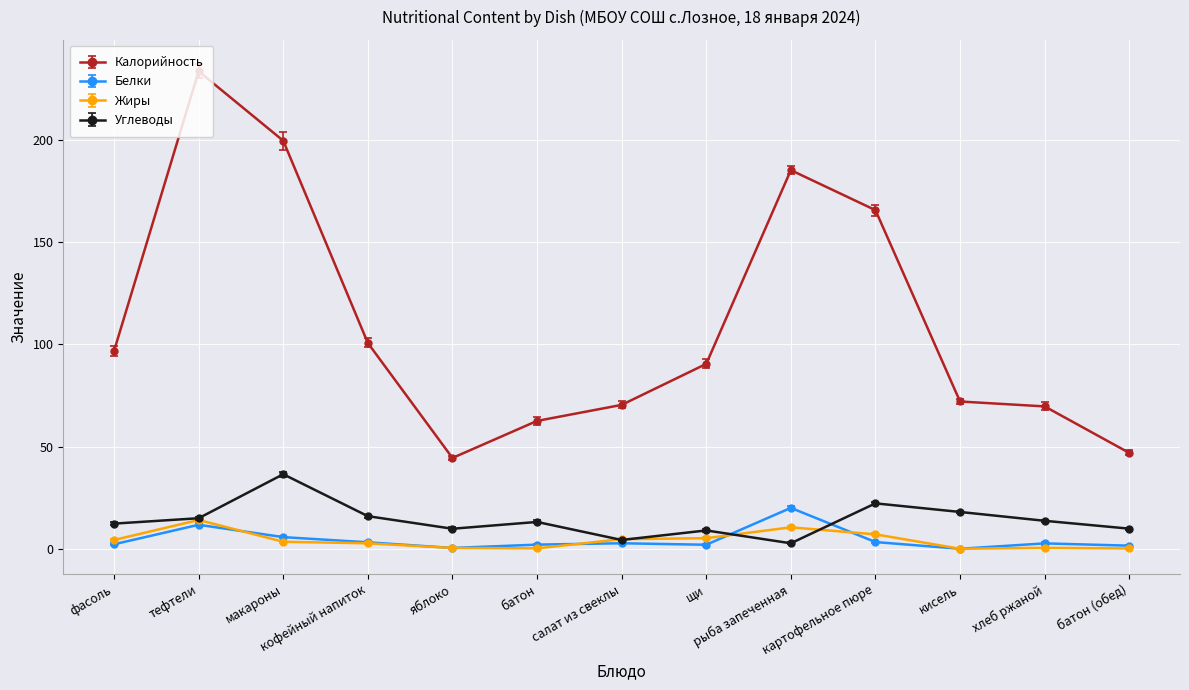

What is the label of the 13th point from the right?

фасоль